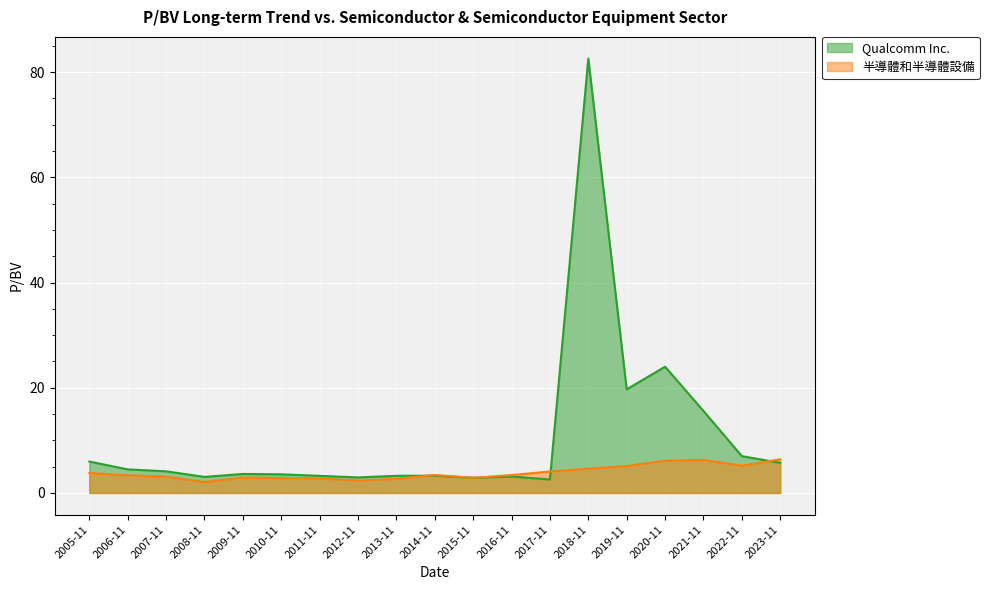

What position from the left is 2006-11?

2